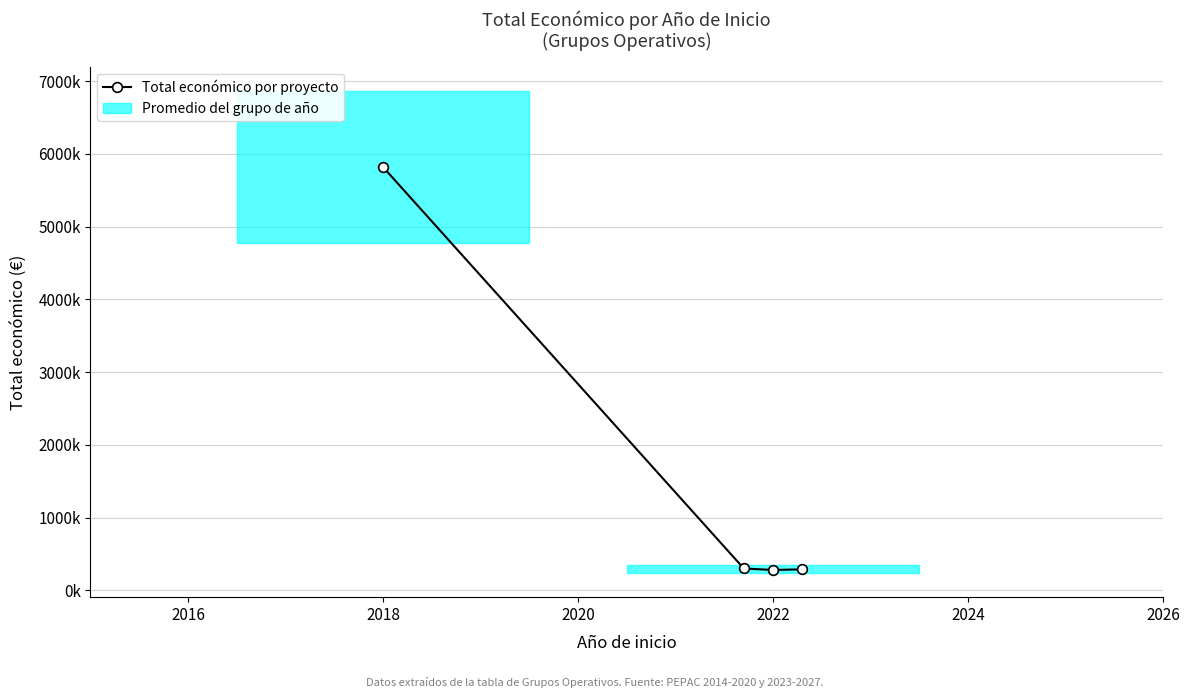

What is the difference between the values at 2016 and 2022?

5531555